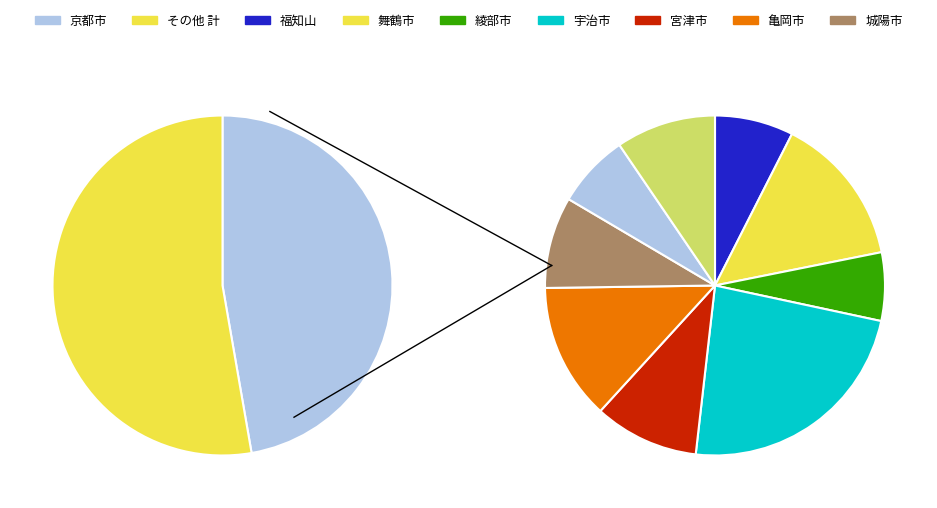

Is it true that 宇治市 is 1% of the pie?

False